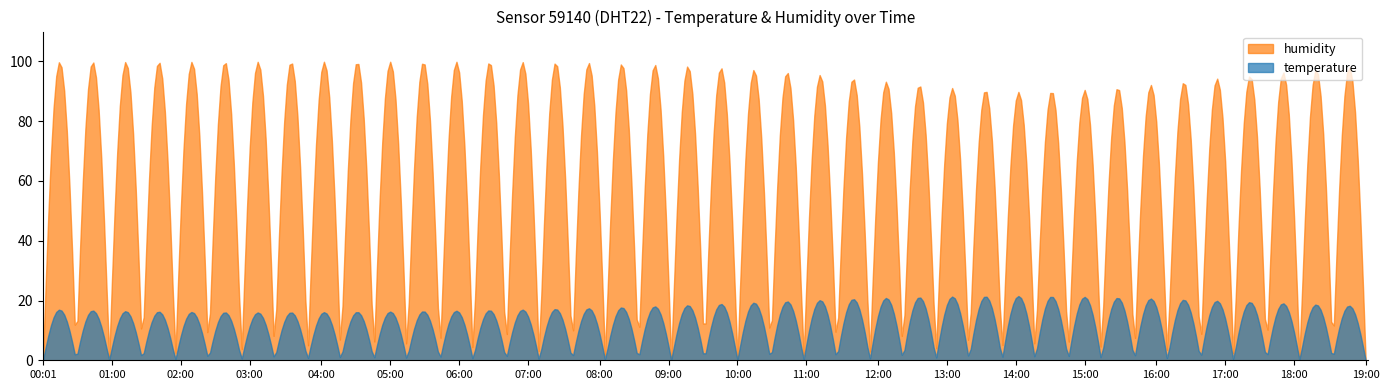

What is the total value across all series at 15:00?

111.7